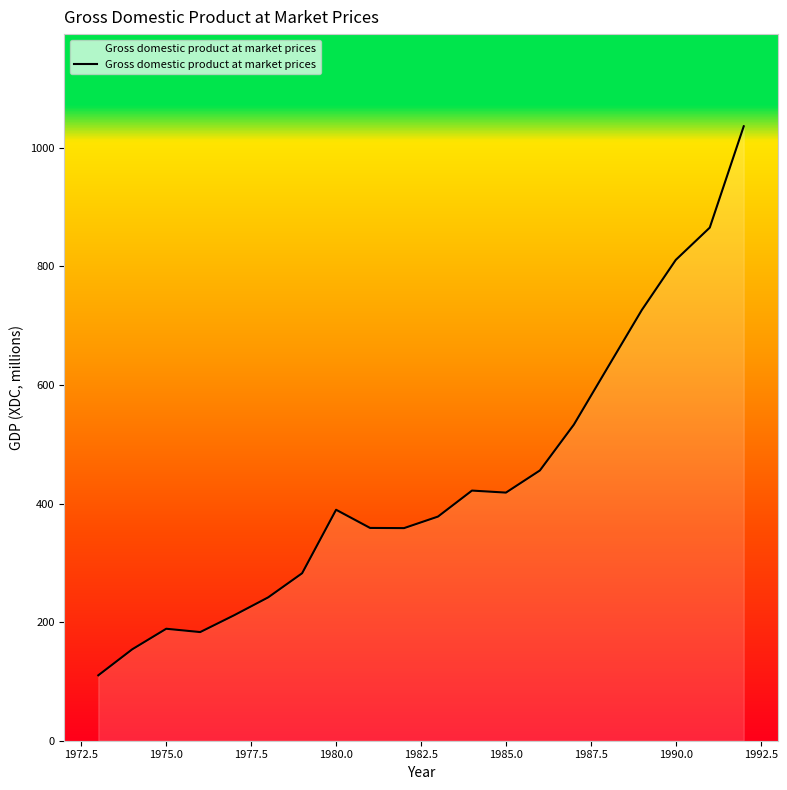

How many lines are shown in the chart?

1